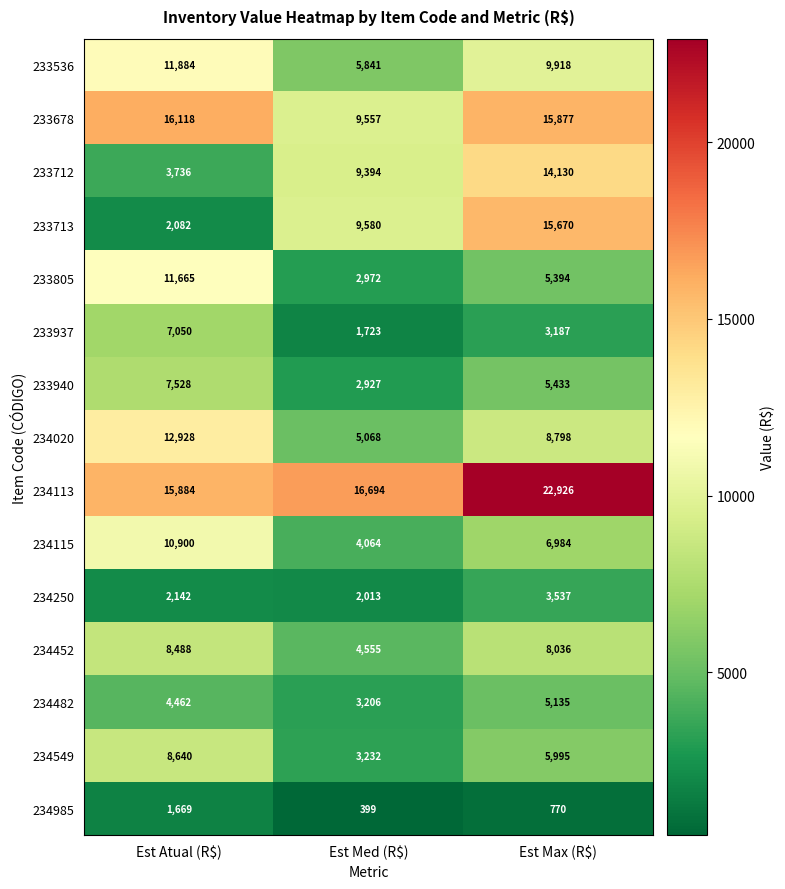

Rank the series by their maximum value, from lowest to highest.

234985, 234250, 234482, 233937, 233940, 234452, 234549, 234115, 233805, 233536, 234020, 233712, 233713, 233678, 234113